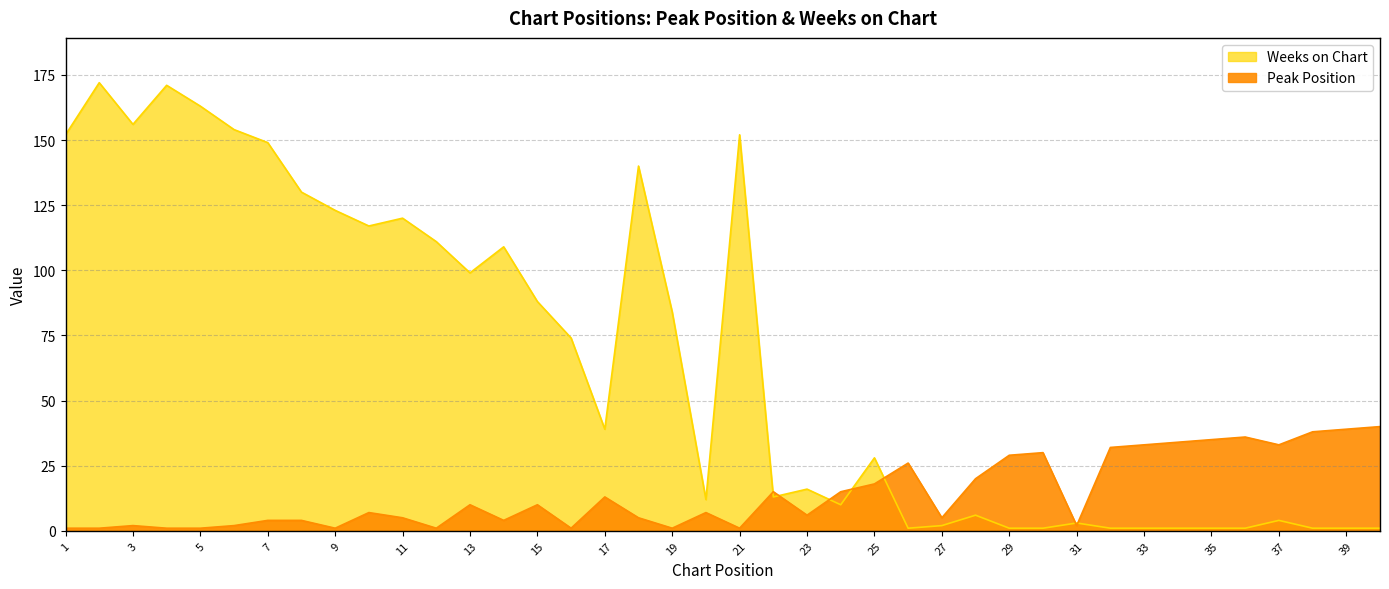

What is the smallest value displayed?

1